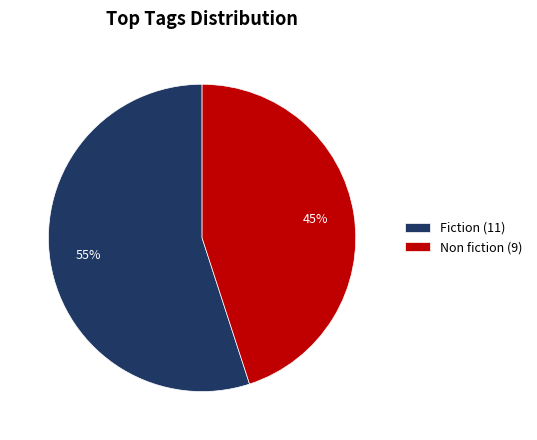

Between Fiction and Non fiction, which is larger?

Fiction